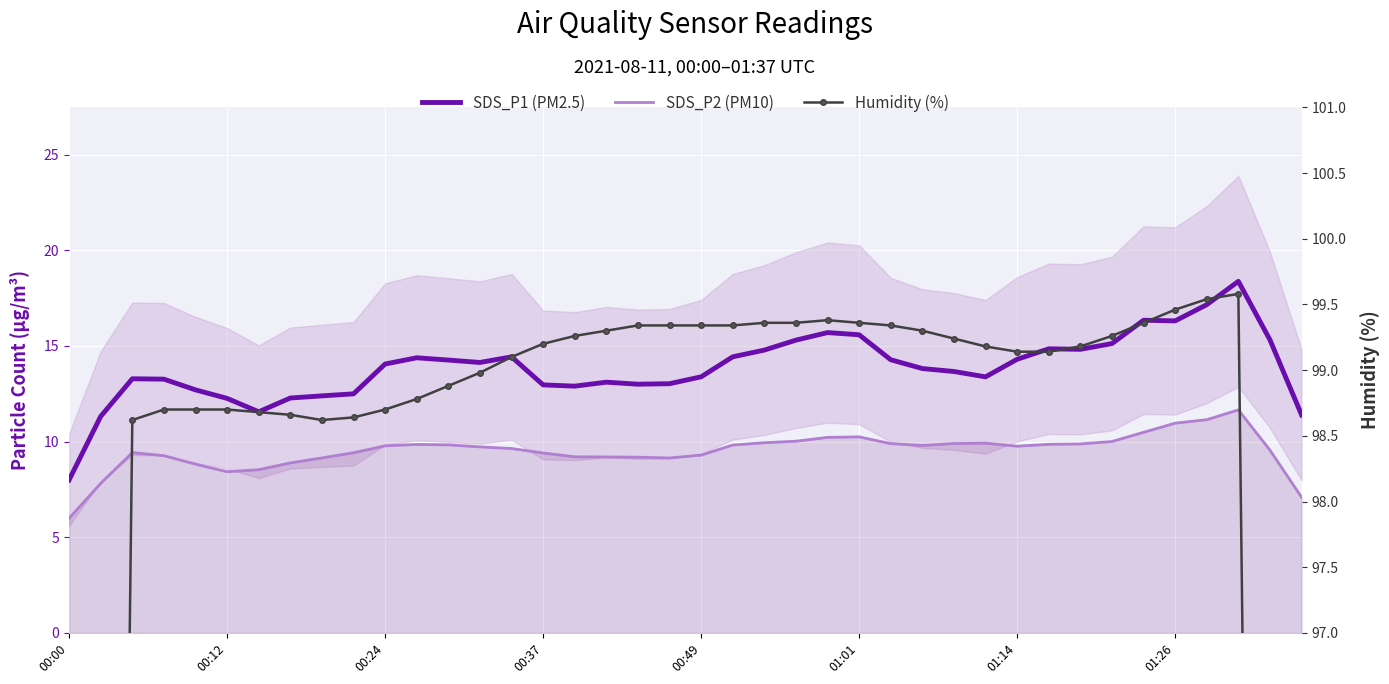

Which series has the largest total across all categories?

Humidity (%)